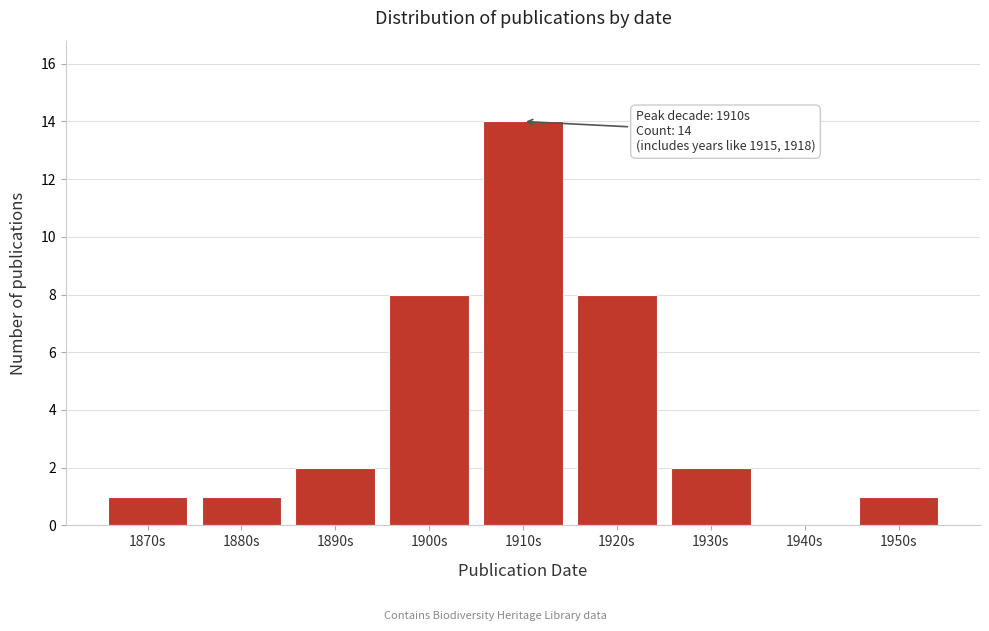

Reading right to left, list all the values displayed in this chart.

1950s=1	1940s=0	1930s=2	1920s=8	1910s=14	1900s=8	1890s=2	1880s=1	1870s=1